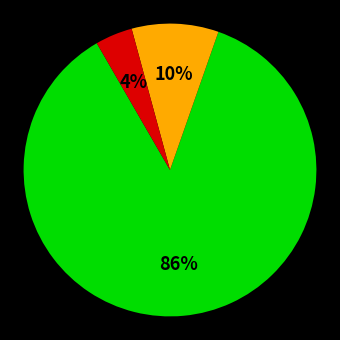

Is there a majority slice in this chart?

Yes